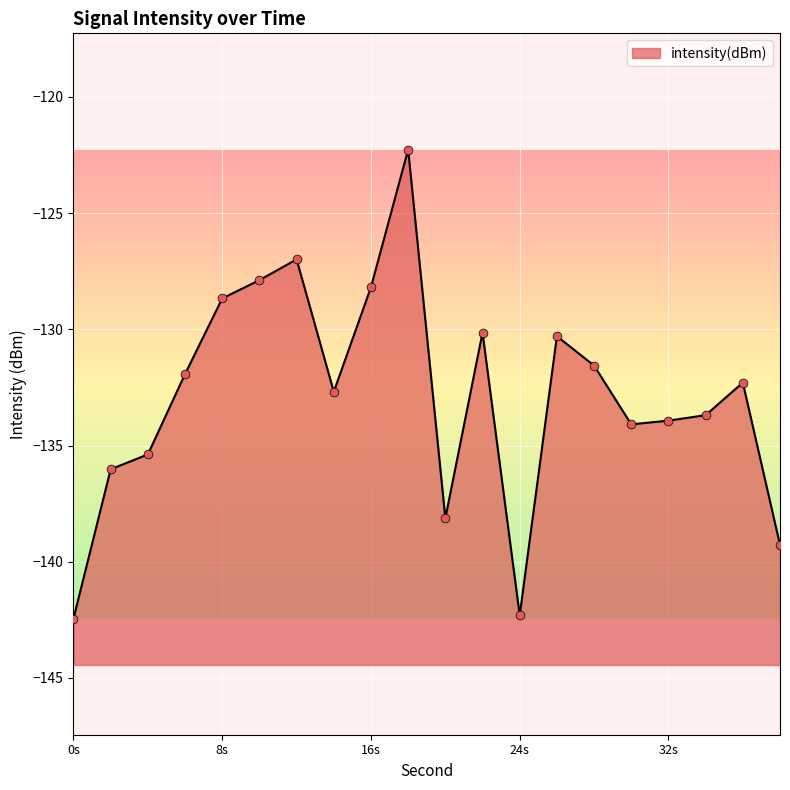

What is the change in value from 10 to 38?

-11.4